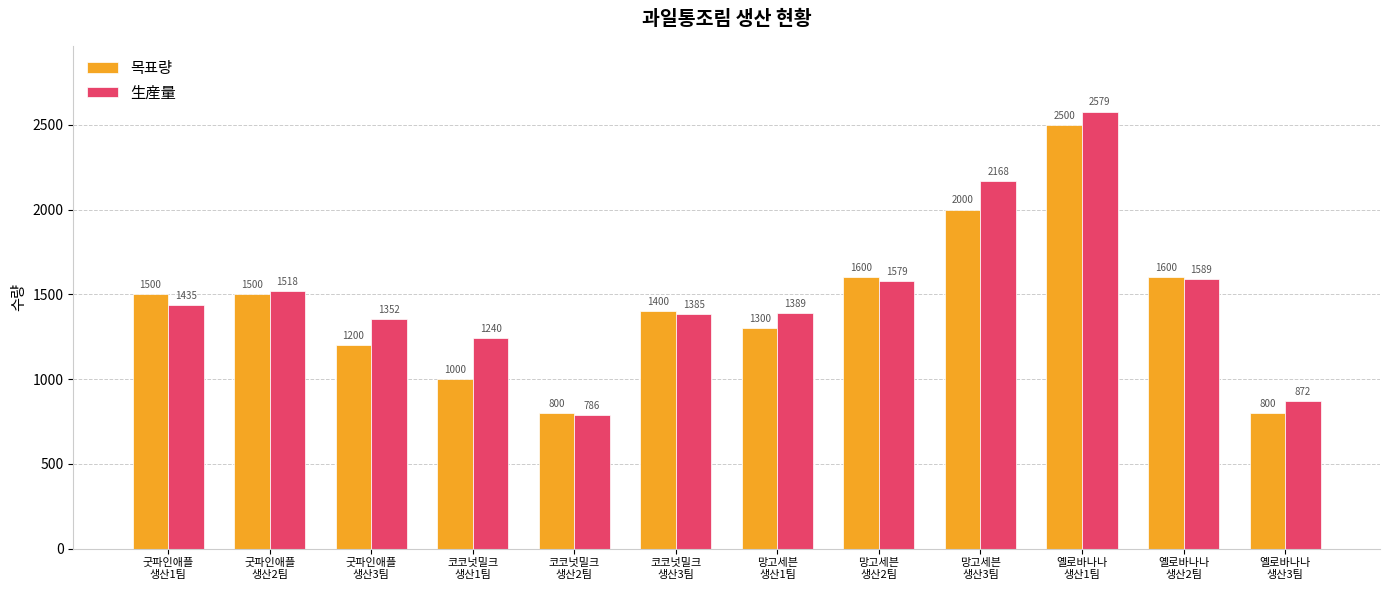

Which series has the widest spread of values?

生産量